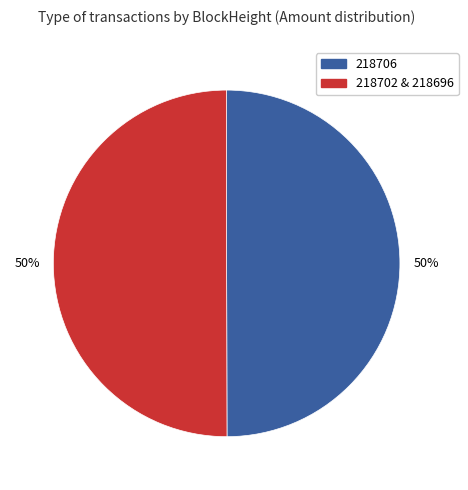

Count the number of slices in the pie.

2